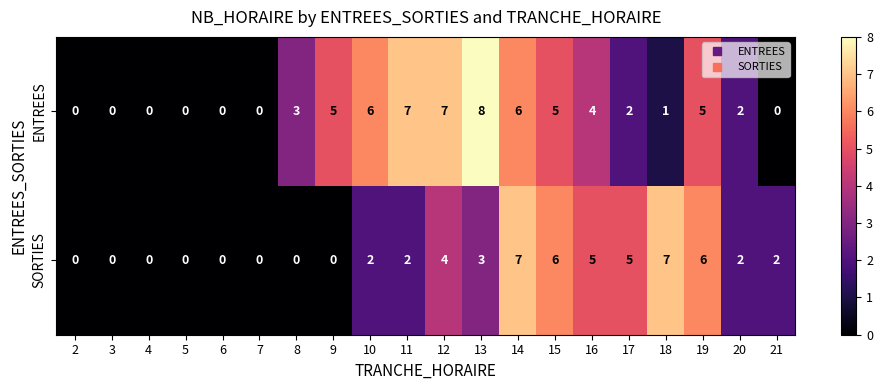

At which category does the chart reach its peak across all series?

13